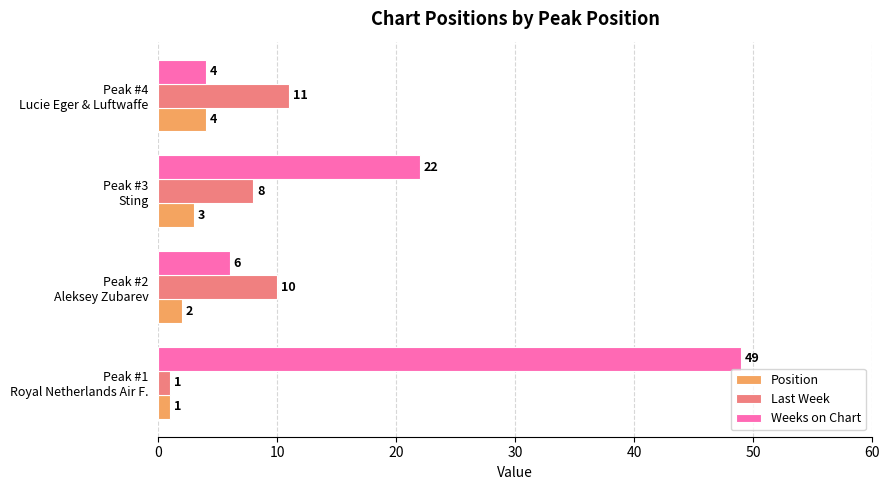

Which series has the widest spread of values?

Weeks on Chart